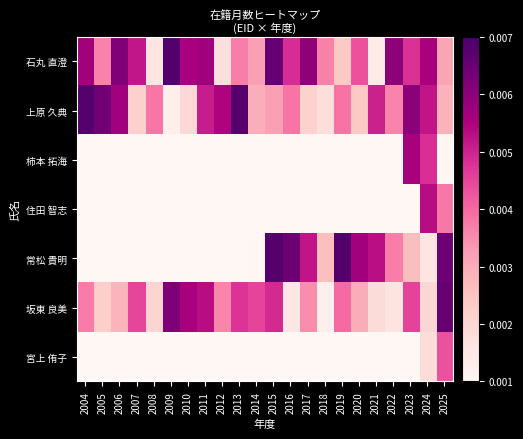

Reading right to left, list all the values displayed in this chart.

石丸 直澄: 2025=0.0	2024=0.0	2023=0.0	2022=0.0	2021=0.0	2020=0.0	2019=0.0	2018=0.0	2017=0.0	2016=0.0	2015=0.0	2014=0.0	2013=0.0	2012=0.0	2011=0.0	2010=0.0	2009=0.0	2008=0.0	2007=0.0	2006=0.0	2005=0.0	2004=0.0
上原 久典: 2025=0.0	2024=0.0	2023=0.0	2022=0.0	2021=0.0	2020=0.0	2019=0.0	2018=0.0	2017=0.0	2016=0.0	2015=0.0	2014=0.0	2013=0.0	2012=0.0	2011=0.0	2010=0.0	2009=0.0	2008=0.0	2007=0.0	2006=0.0	2005=0.0	2004=0.0
柿本 拓海: 2025=0.0	2024=0.0	2023=0.0	2022=0.0	2021=0.0	2020=0.0	2019=0.0	2018=0.0	2017=0.0	2016=0.0	2015=0.0	2014=0.0	2013=0.0	2012=0.0	2011=0.0	2010=0.0	2009=0.0	2008=0.0	2007=0.0	2006=0.0	2005=0.0	2004=0.0
住田 智志: 2025=0.0	2024=0.0	2023=0.0	2022=0.0	2021=0.0	2020=0.0	2019=0.0	2018=0.0	2017=0.0	2016=0.0	2015=0.0	2014=0.0	2013=0.0	2012=0.0	2011=0.0	2010=0.0	2009=0.0	2008=0.0	2007=0.0	2006=0.0	2005=0.0	2004=0.0
常松 貴明: 2025=0.0	2024=0.0	2023=0.0	2022=0.0	2021=0.0	2020=0.0	2019=0.0	2018=0.0	2017=0.0	2016=0.0	2015=0.0	2014=0.0	2013=0.0	2012=0.0	2011=0.0	2010=0.0	2009=0.0	2008=0.0	2007=0.0	2006=0.0	2005=0.0	2004=0.0
坂東 良美: 2025=0.0	2024=0.0	2023=0.0	2022=0.0	2021=0.0	2020=0.0	2019=0.0	2018=0.0	2017=0.0	2016=0.0	2015=0.0	2014=0.0	2013=0.0	2012=0.0	2011=0.0	2010=0.0	2009=0.0	2008=0.0	2007=0.0	2006=0.0	2005=0.0	2004=0.0
宮上 侑子: 2025=0.0	2024=0.0	2023=0.0	2022=0.0	2021=0.0	2020=0.0	2019=0.0	2018=0.0	2017=0.0	2016=0.0	2015=0.0	2014=0.0	2013=0.0	2012=0.0	2011=0.0	2010=0.0	2009=0.0	2008=0.0	2007=0.0	2006=0.0	2005=0.0	2004=0.0